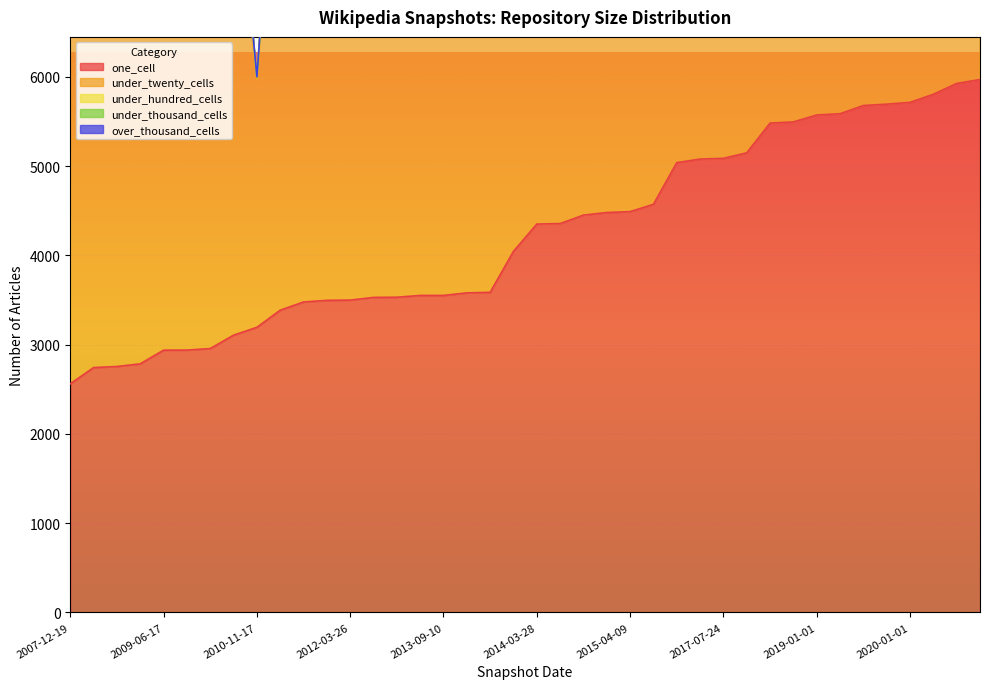

True or false: under_twenty_cells and under_hundred_cells intersect in this chart.

False